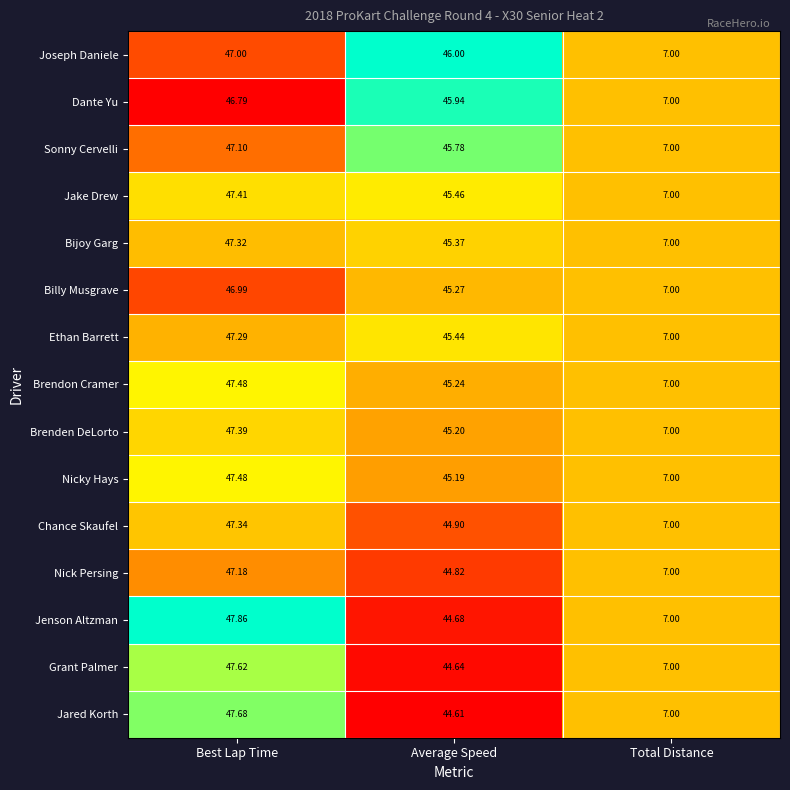

At which label does Nick Persing first exceed 44?

Best Lap Time